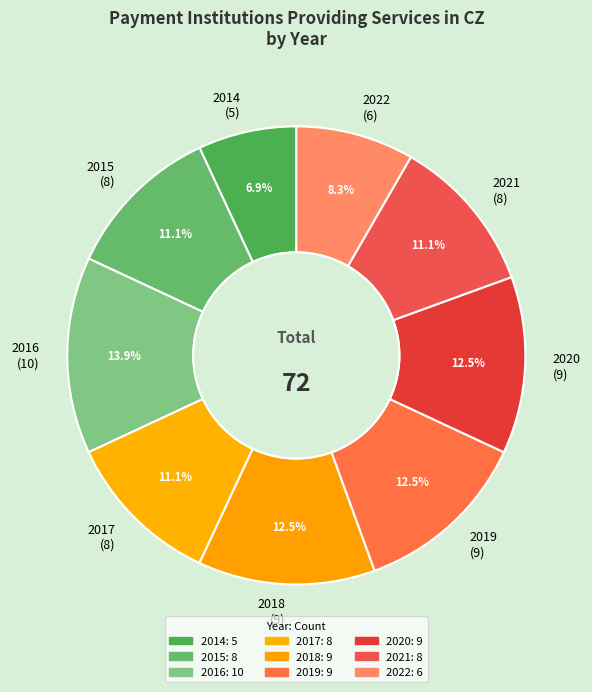

Approximately how many times larger is the value at 2017 compared to 2021?

1.0